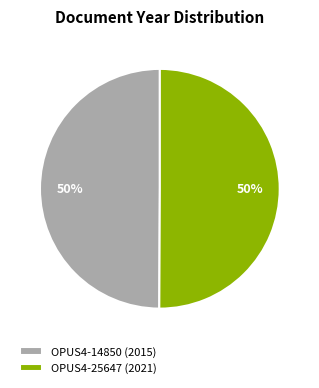

The OPUS4-25647 (2021) slice represents 45% of the pie. True or false?

False